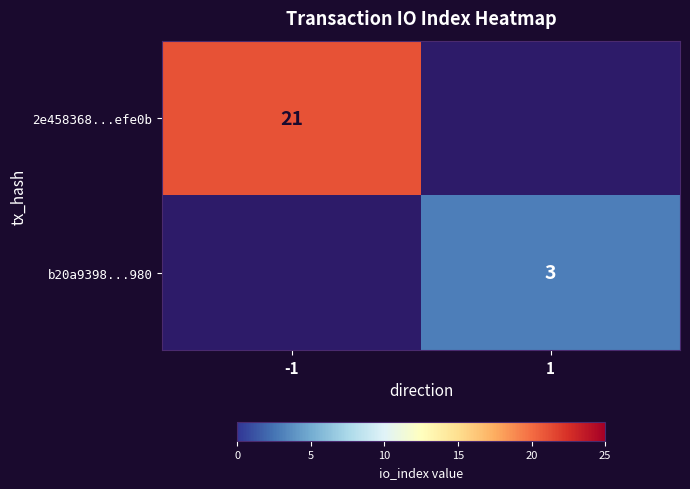

What is the maximum value shown in the chart?

21